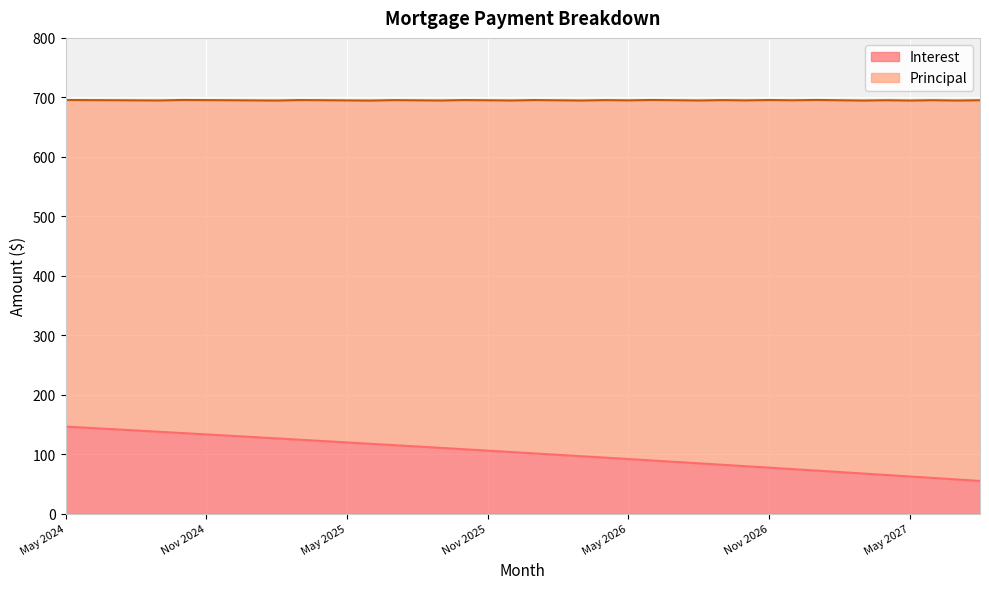

What is the smallest value displayed?

55.4